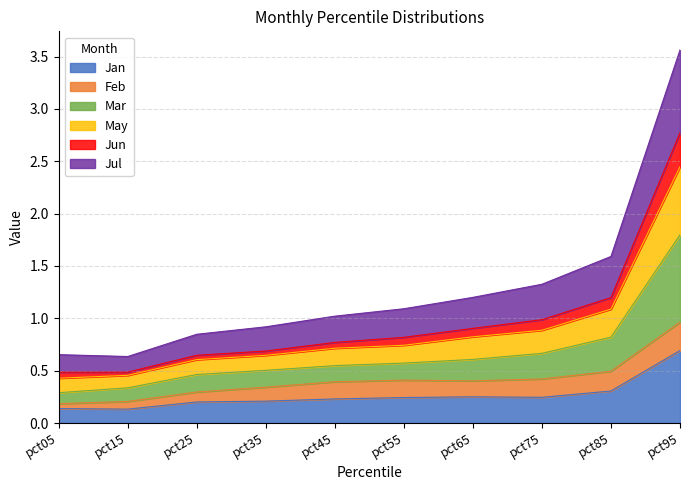

What is the maximum value for Jan?

0.7